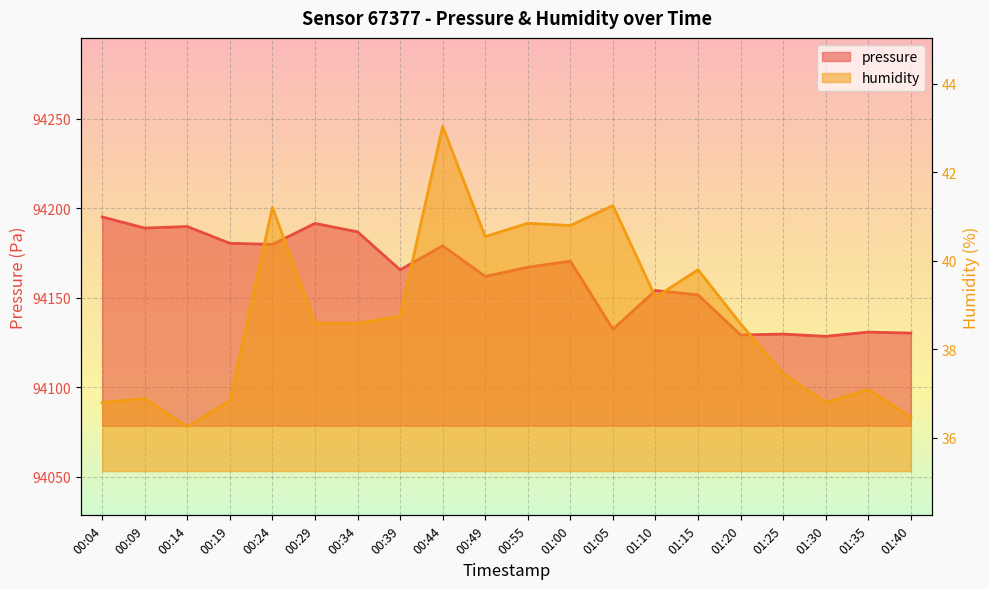

Where is the first local maximum for pressure?

00:14